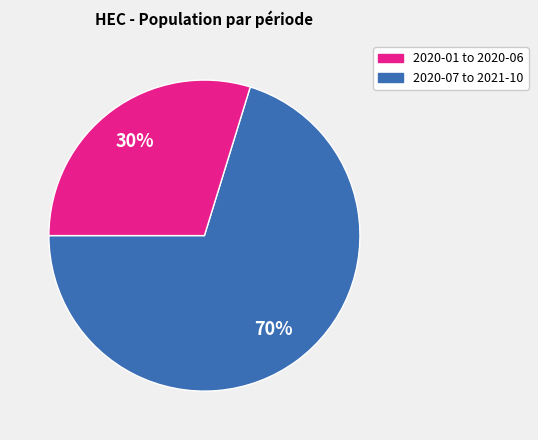

To the nearest percent, what is the average slice percentage?

50%